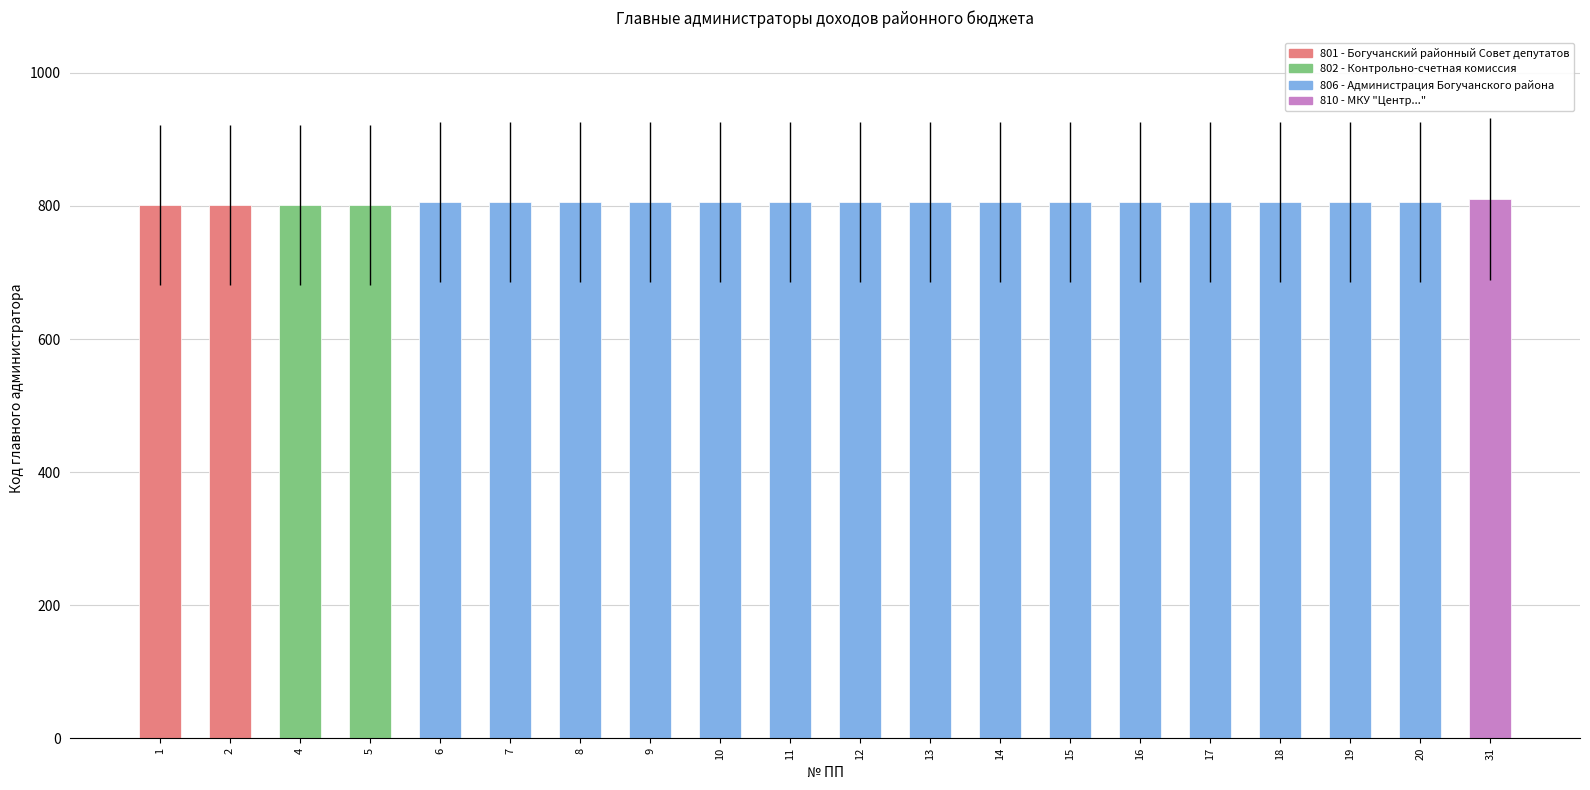

What is the value of the 16th bar from the left?

806